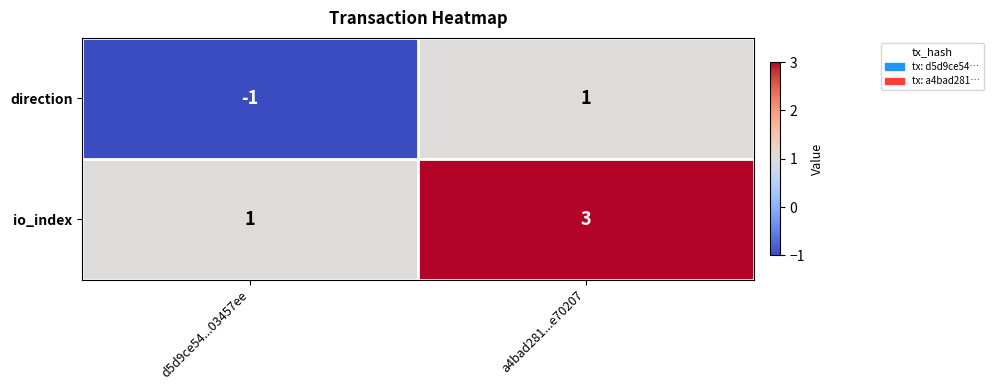

Rank the series at a4bad281...e70207 from highest to lowest value.

io_index, direction